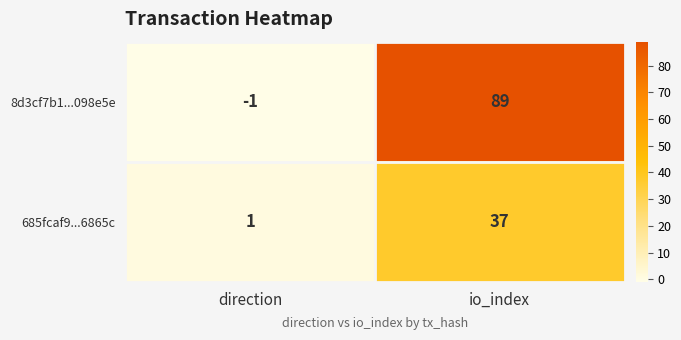

What is the sum of all 8d3cf7b1...098e5e values?

88